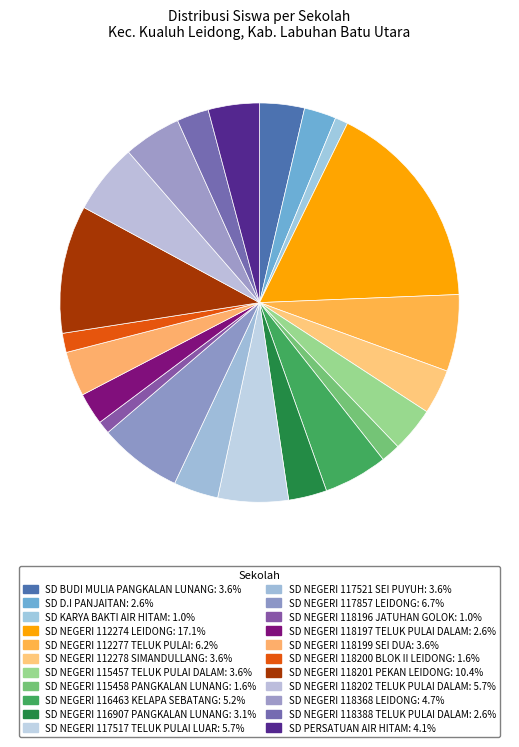

What is the smallest slice in the pie chart?

SD KARYA BAKTI AIR HITAM